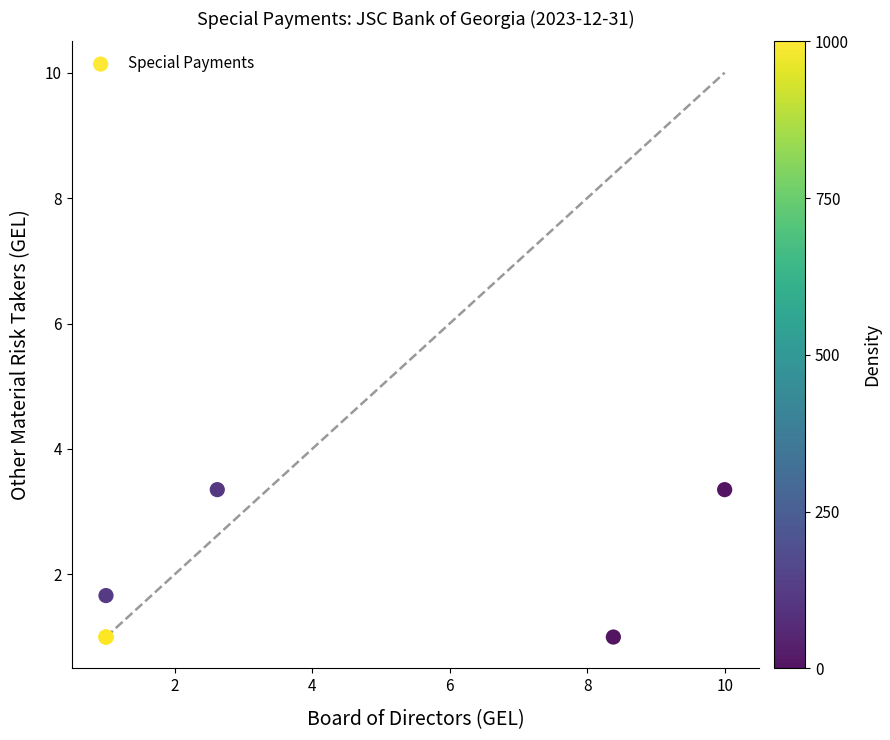

What Y value in the scatter plot is closest to 2?

1.7